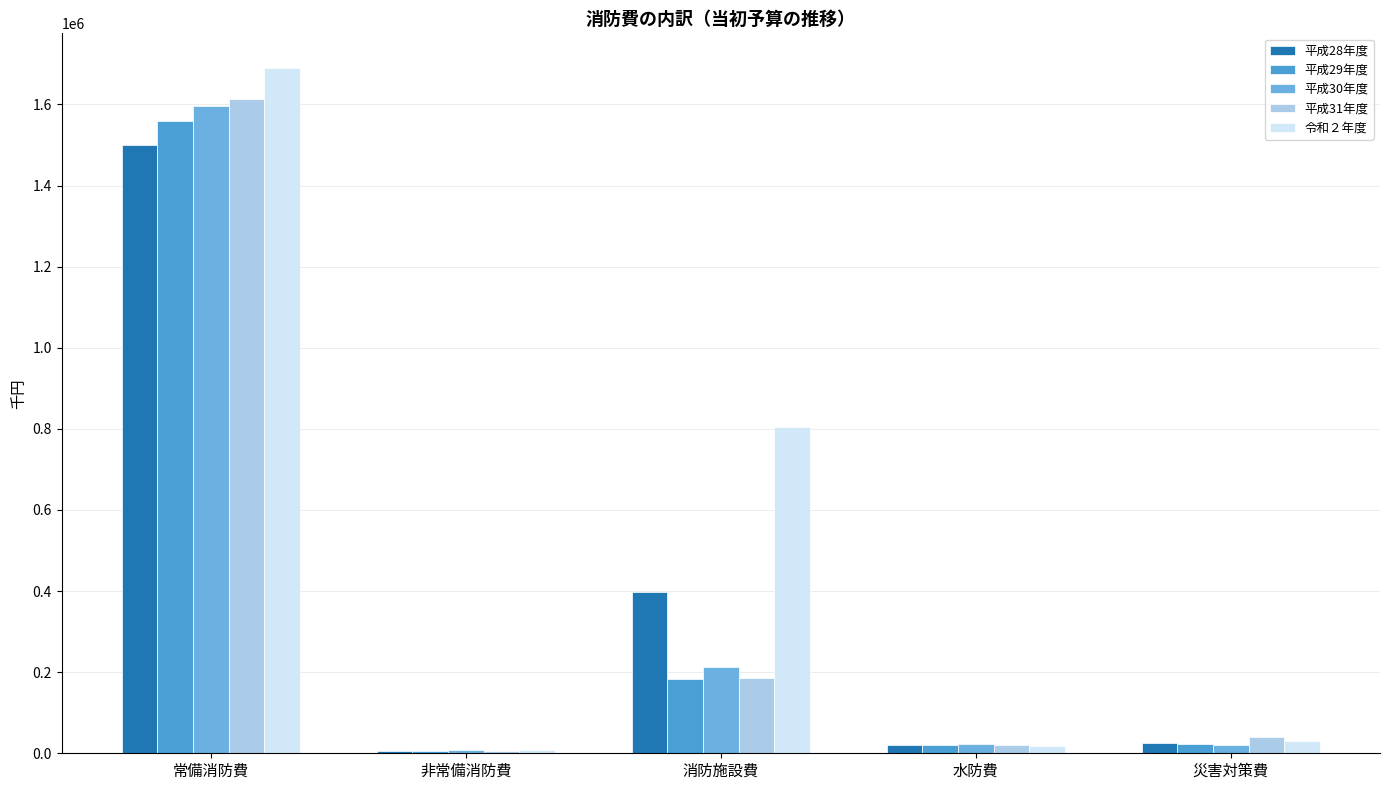

Where does the 平成31年度 series first go above 40125?

常備消防費